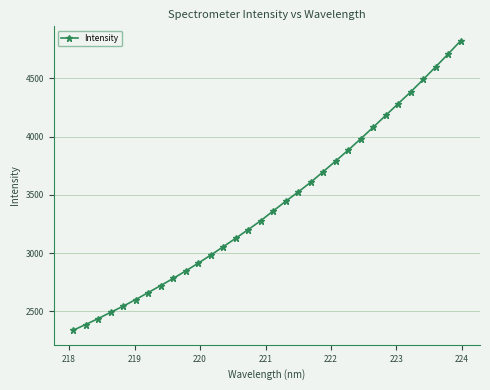

What is the value of the 7th point from the left?

2660.0